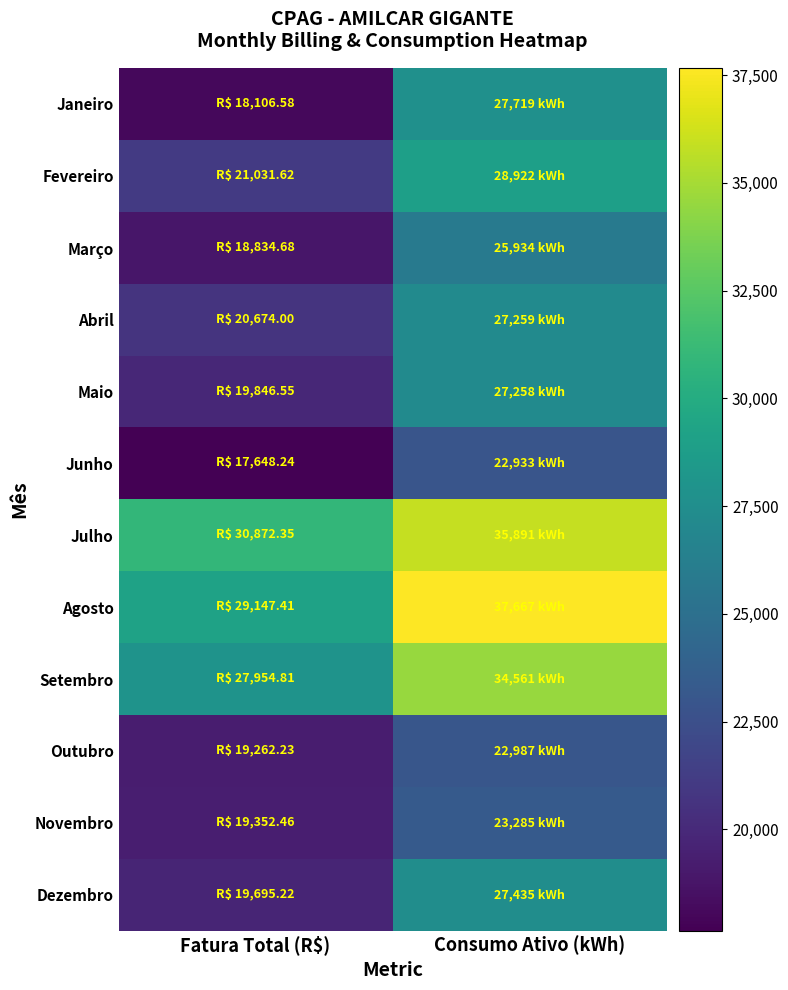

Reading left to right, transcribe all the data shown in this chart.

Janeiro: Fatura Total (R$)=18106.6	Consumo Ativo (kWh)=27719.0
Fevereiro: Fatura Total (R$)=21031.6	Consumo Ativo (kWh)=28922.0
Março: Fatura Total (R$)=18834.7	Consumo Ativo (kWh)=25934.0
Abril: Fatura Total (R$)=20674.0	Consumo Ativo (kWh)=27259.0
Maio: Fatura Total (R$)=19846.5	Consumo Ativo (kWh)=27258.0
Junho: Fatura Total (R$)=17648.2	Consumo Ativo (kWh)=22933.0
Julho: Fatura Total (R$)=30872.3	Consumo Ativo (kWh)=35891.0
Agosto: Fatura Total (R$)=29147.4	Consumo Ativo (kWh)=37667.0
Setembro: Fatura Total (R$)=27954.8	Consumo Ativo (kWh)=34561.0
Outubro: Fatura Total (R$)=19262.2	Consumo Ativo (kWh)=22987.0
Novembro: Fatura Total (R$)=19352.5	Consumo Ativo (kWh)=23285.0
Dezembro: Fatura Total (R$)=19695.2	Consumo Ativo (kWh)=27435.0